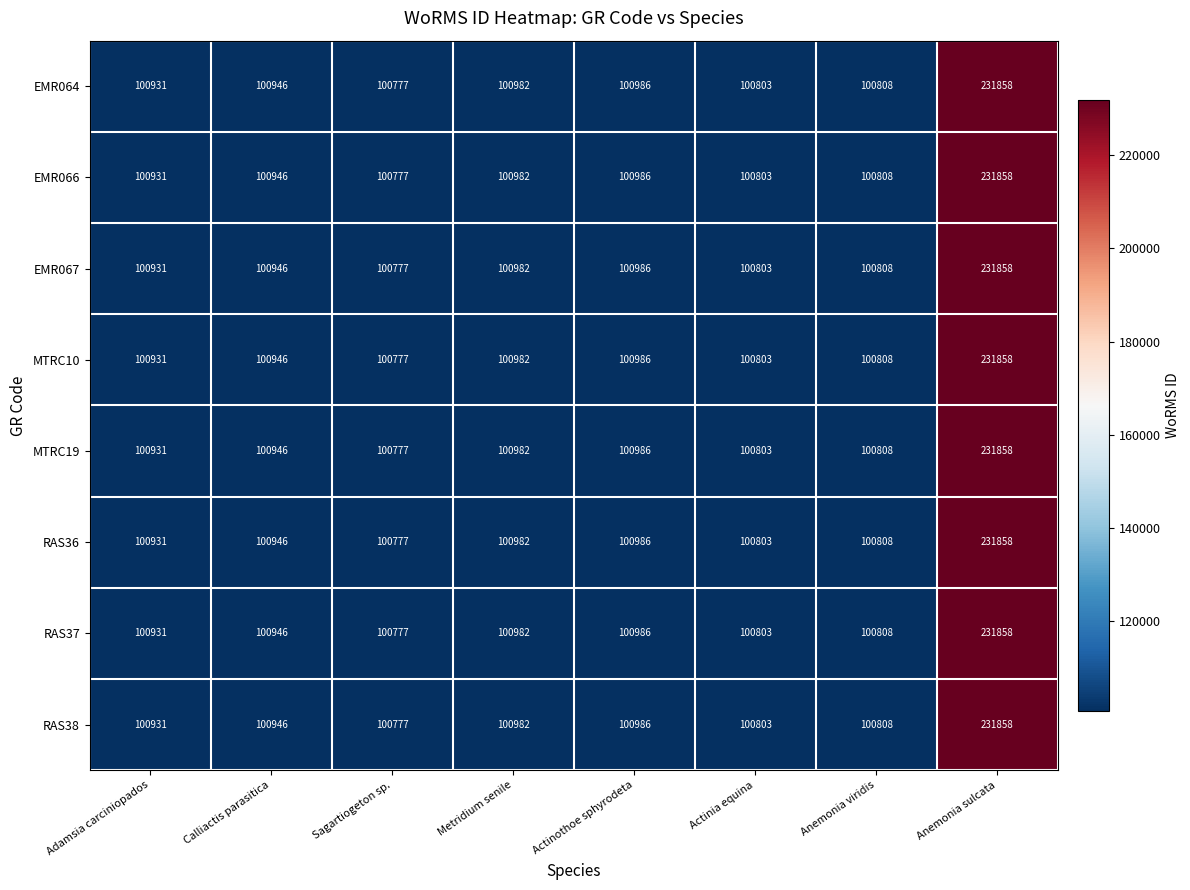

List the labels in order of RAS36 value, smallest first.

Sagartiogeton sp., Actinia equina, Anemonia viridis, Adamsia carciniopados, Calliactis parasitica, Metridium senile, Actinothoe sphyrodeta, Anemonia sulcata